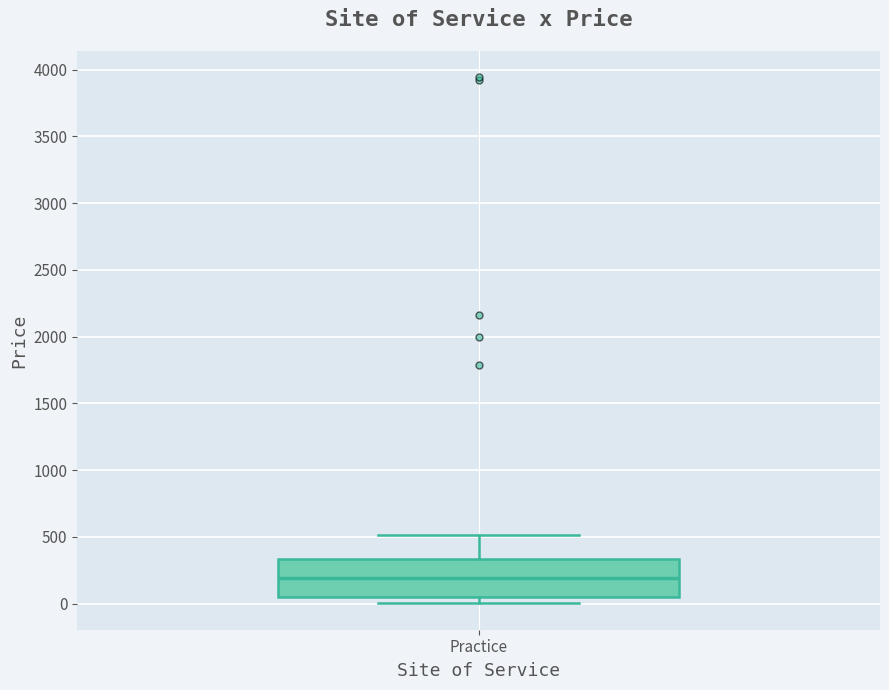

Read this box plot against the y-axis: the position of the median line, the range covered by the box, and the ends of both whiskers. The values are not printed on the chart, so give them approximately, as read against the axis.

median 200, box 50 to 350, whiskers 0 to 500